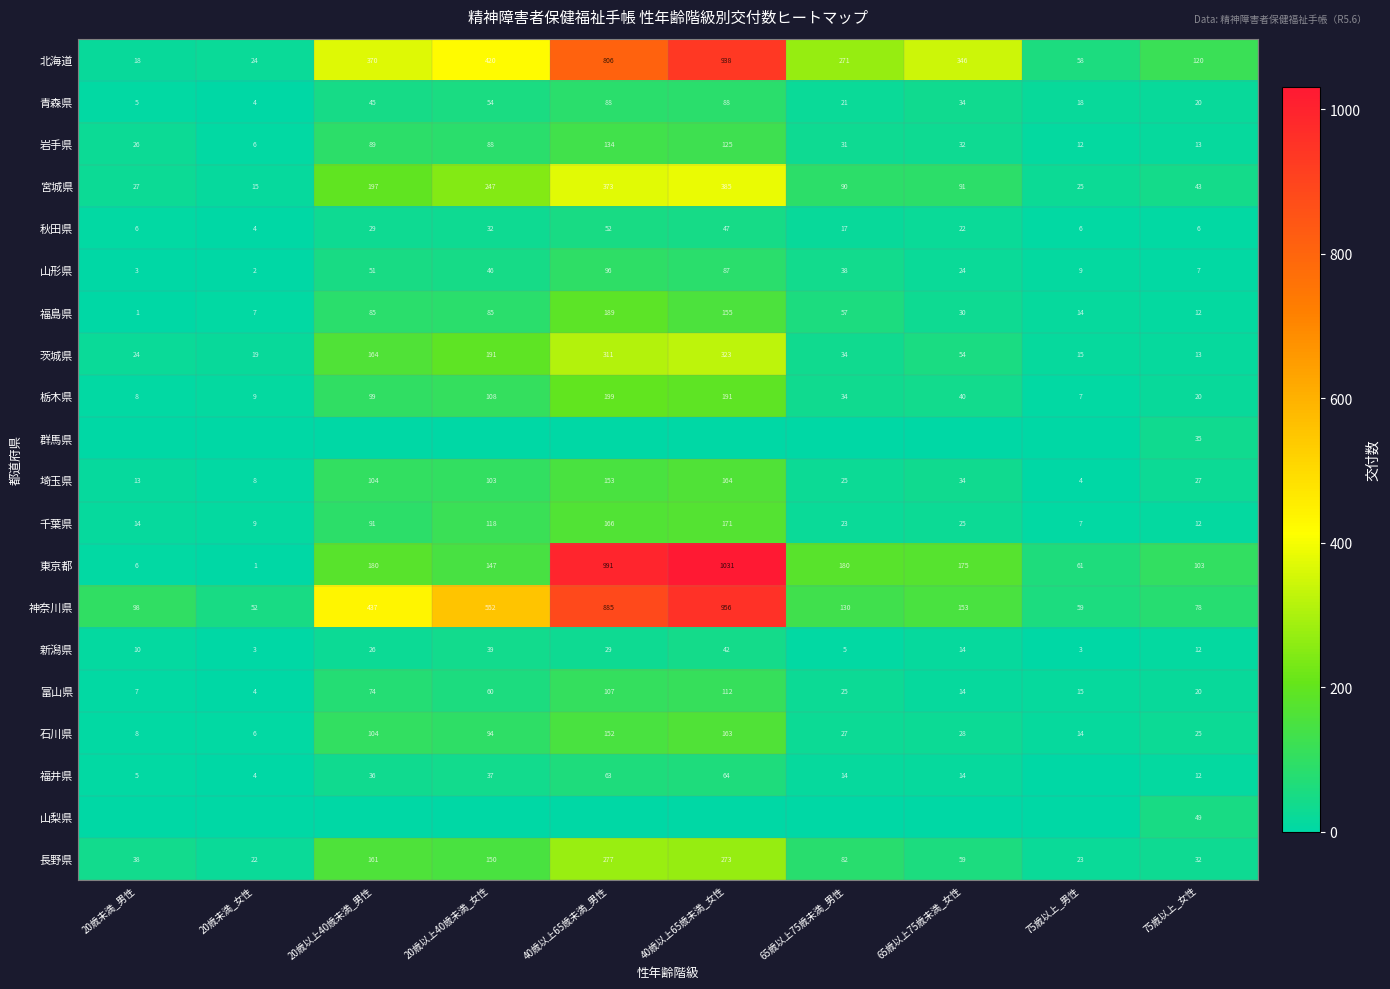

Which category has the lowest value in the 北海道 series?

20歳未満_男性